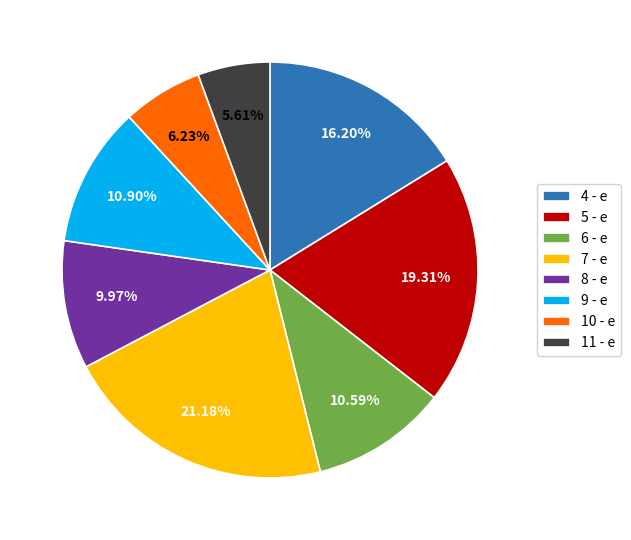

To the nearest percent, what portion does 10 - е represent?

6%